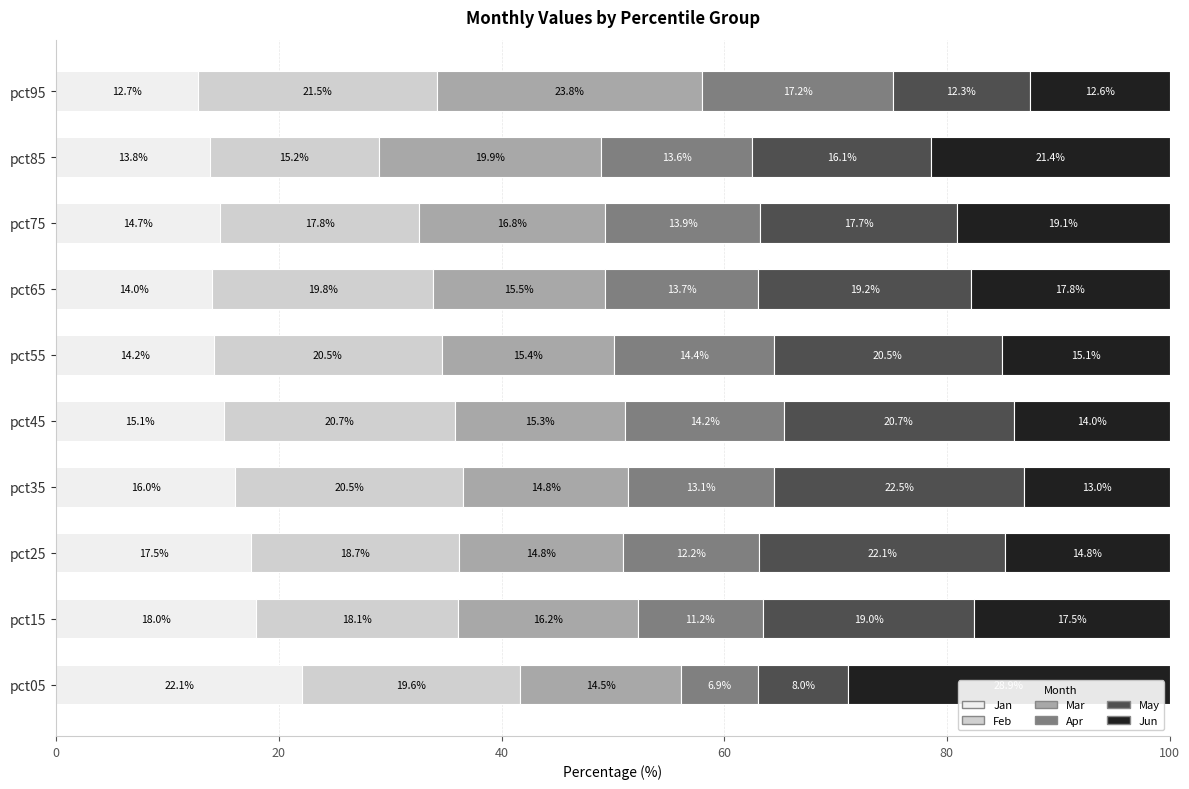

Where is Jan nearest to the value 17?

pct25